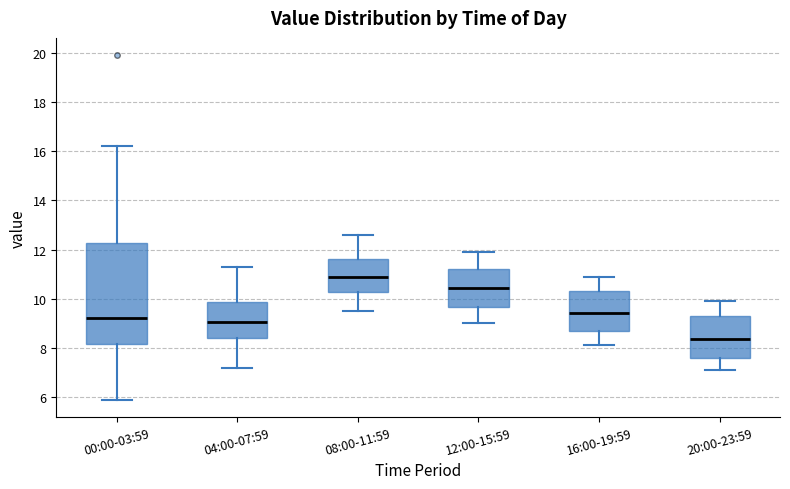

Comparing the boxes themselves (not the whiskers), which one is the tallest?

00:00-03:59